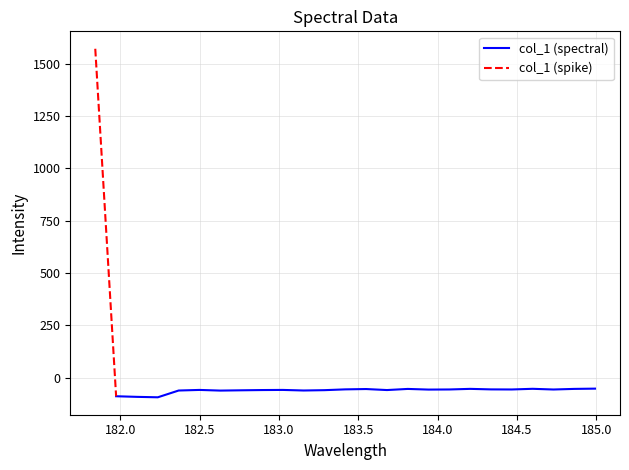

Is it true that the value at 5 is -12.7?

False